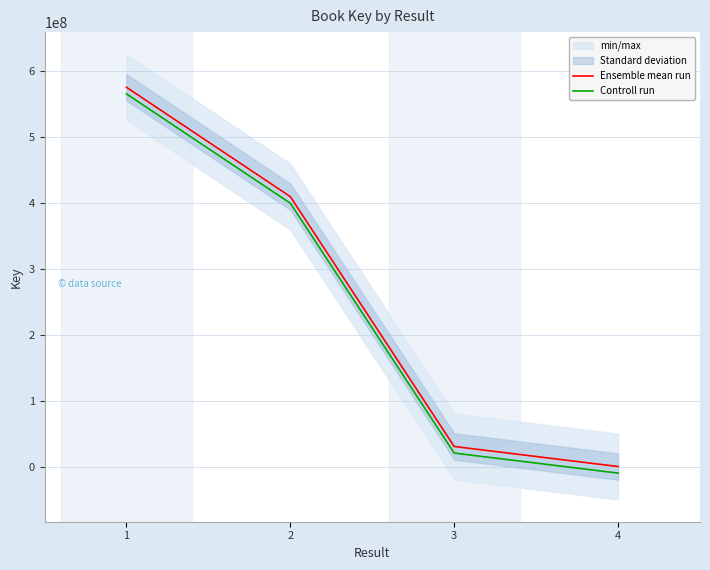

What is the value of the Ensemble mean run point at the 2nd from the left?

409615508